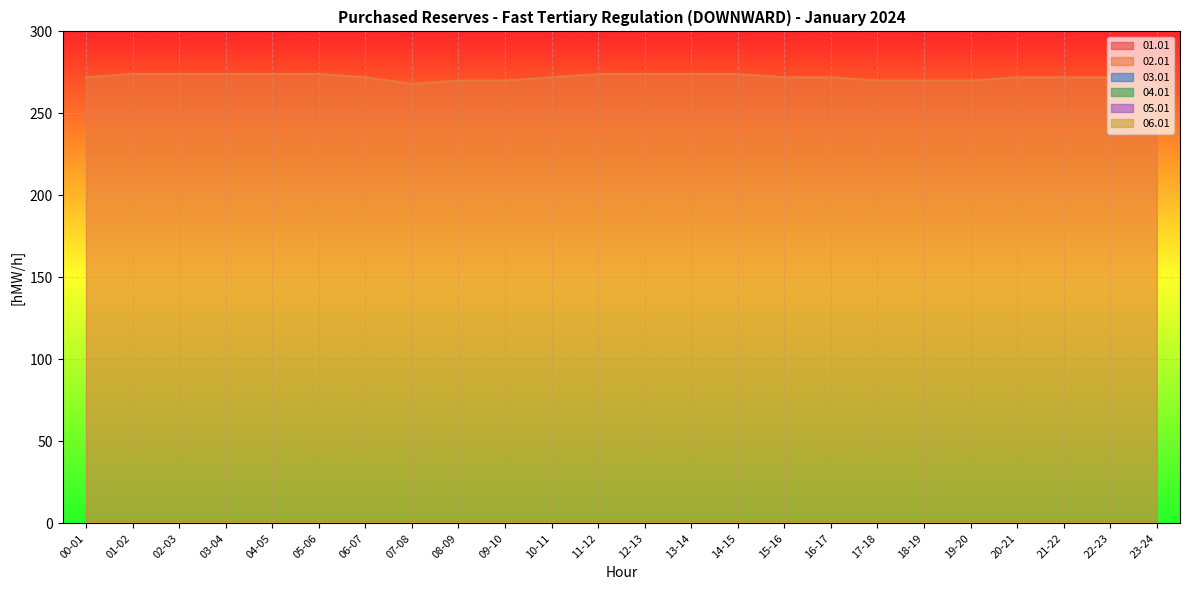

True or false: 04.01 and 05.01 cross at least once.

False